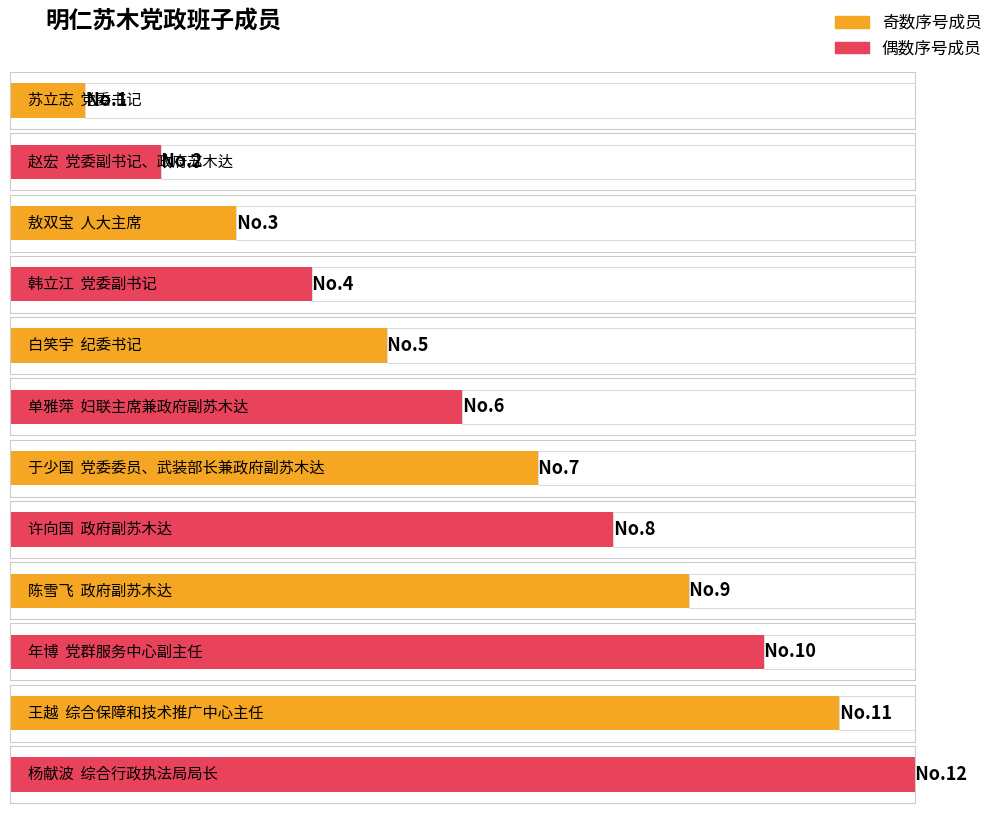

What is the sum of all values?

78